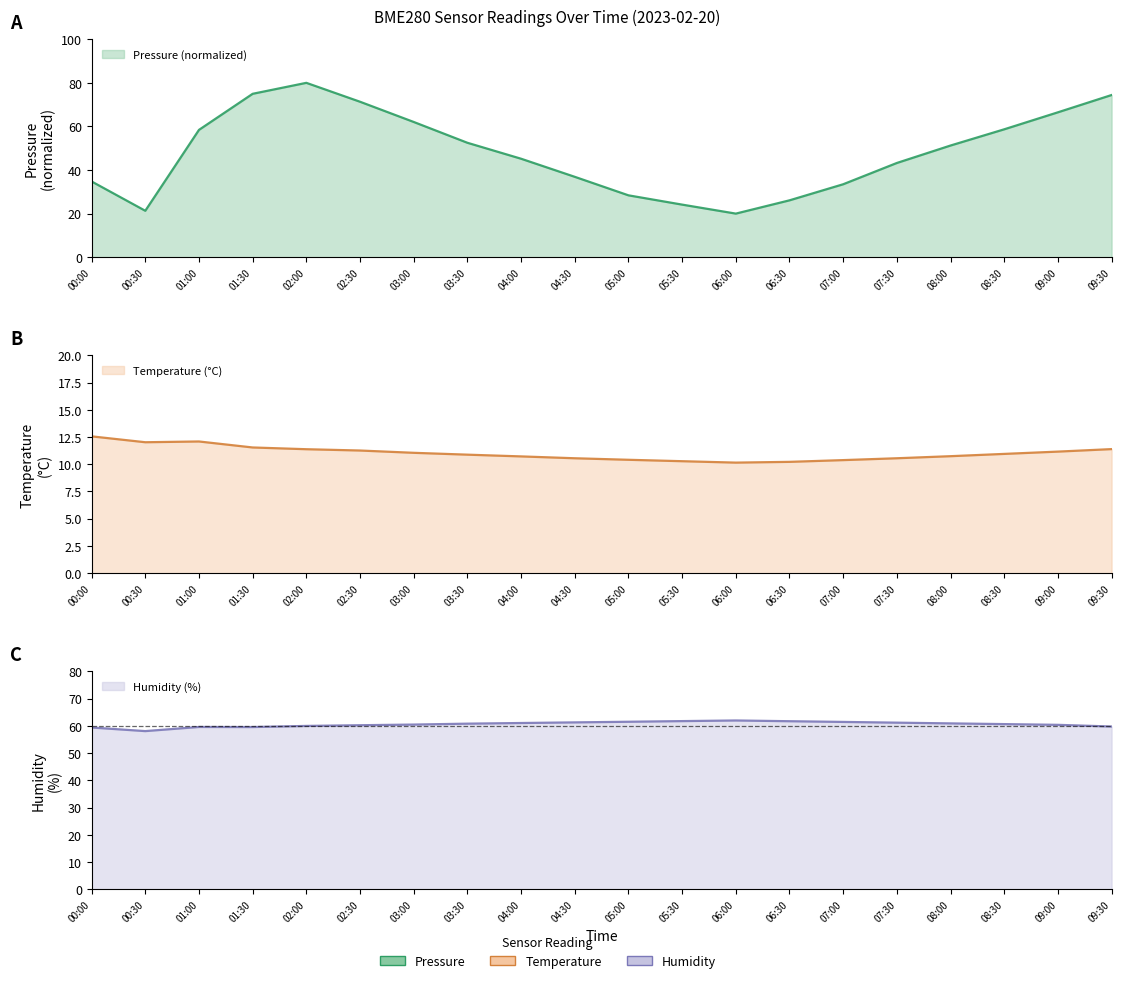

At which label does humidity first exceed 60?

02:30